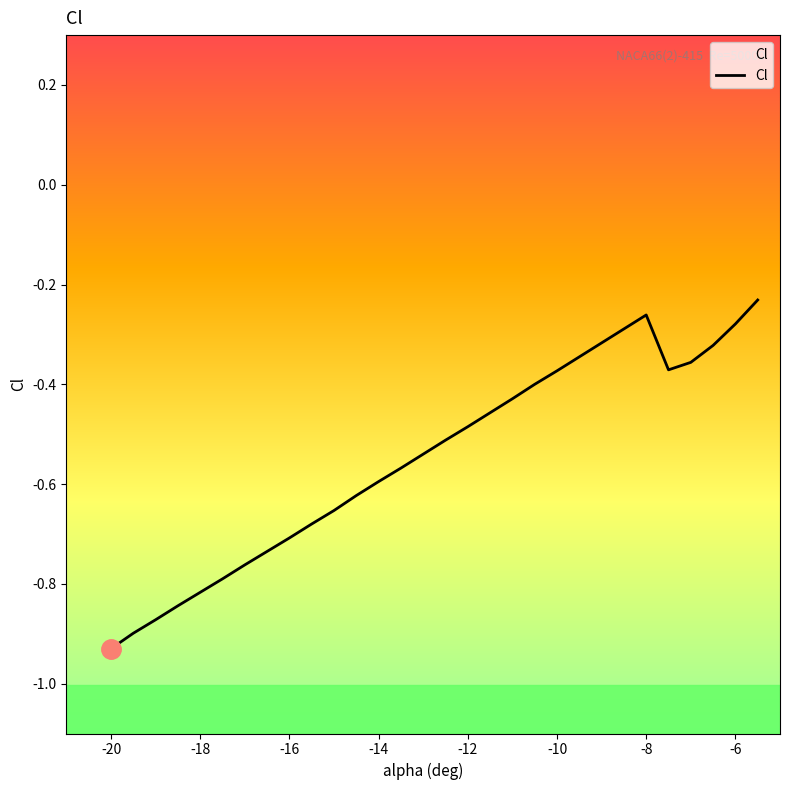

Where is the data nearest to the value 0?

-5.5